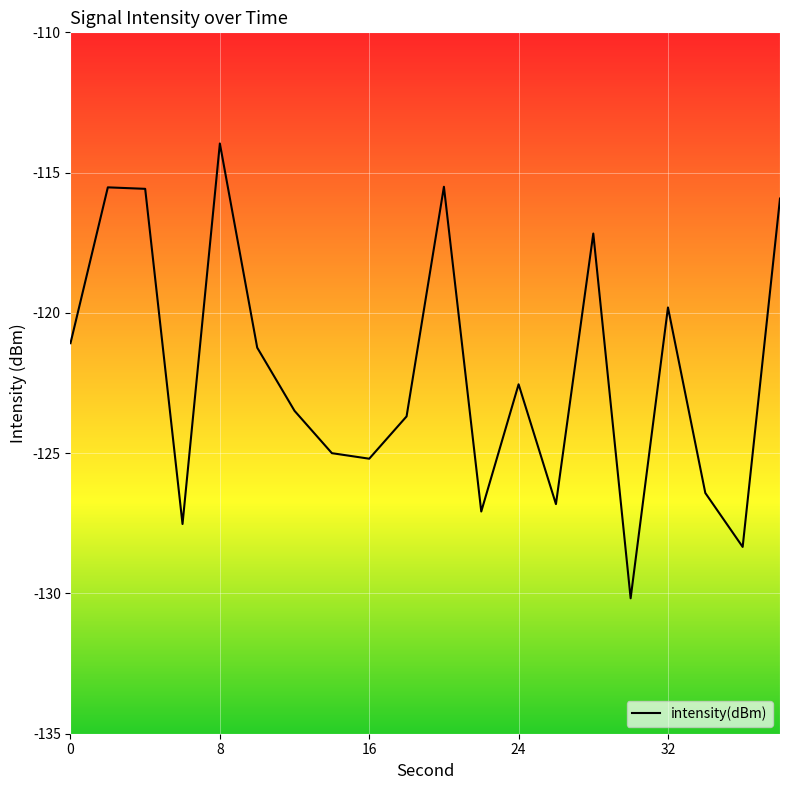

What is the minimum value shown in the chart?

-130.2